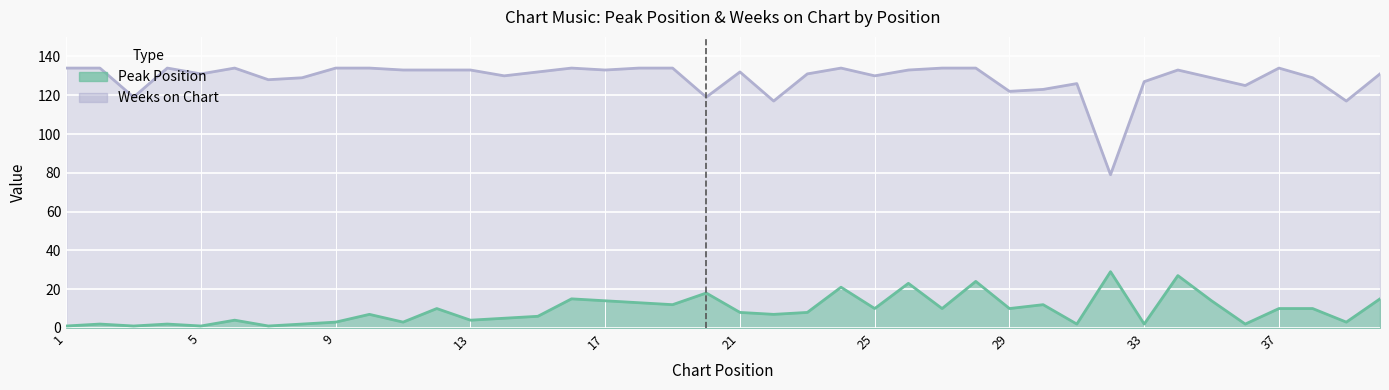

In Peak Position, how many points are higher than both neighbors (excluding endpoints)?

13